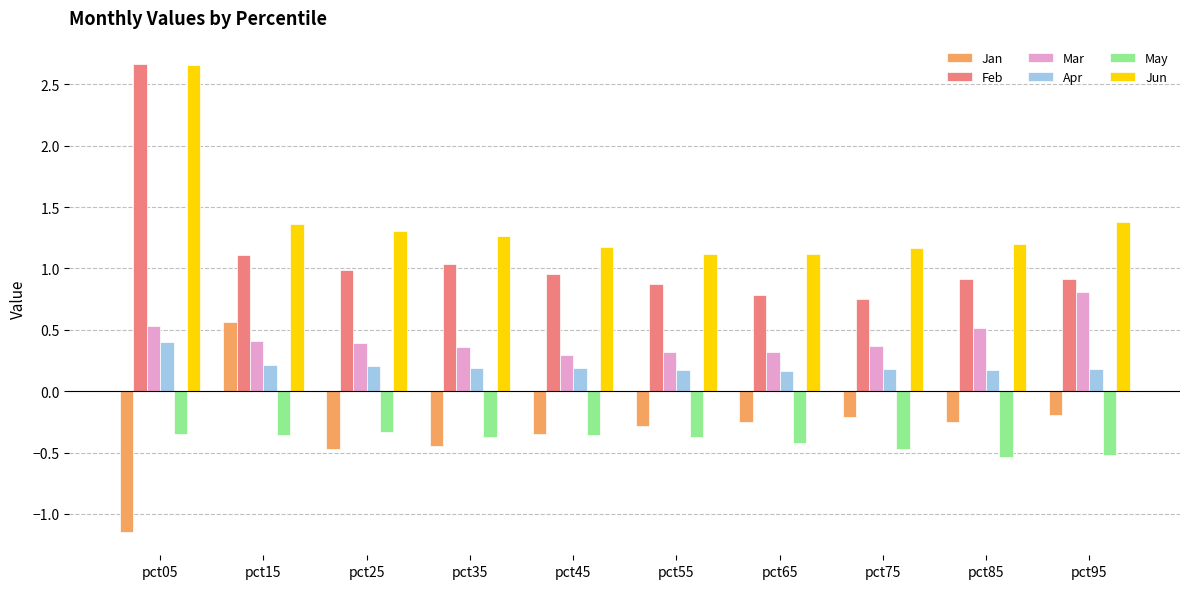

Which category has the lowest value in the Jan series?

pct05